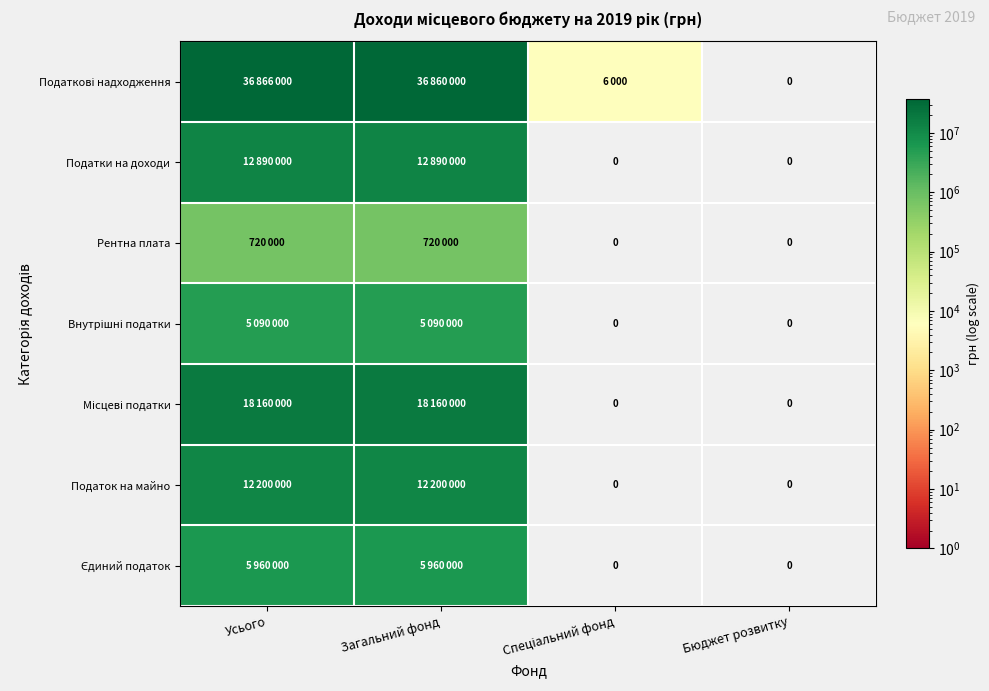

Between Загальний фонд and Бюджет розвитку, which series saw the biggest shift?

Податкові надходження